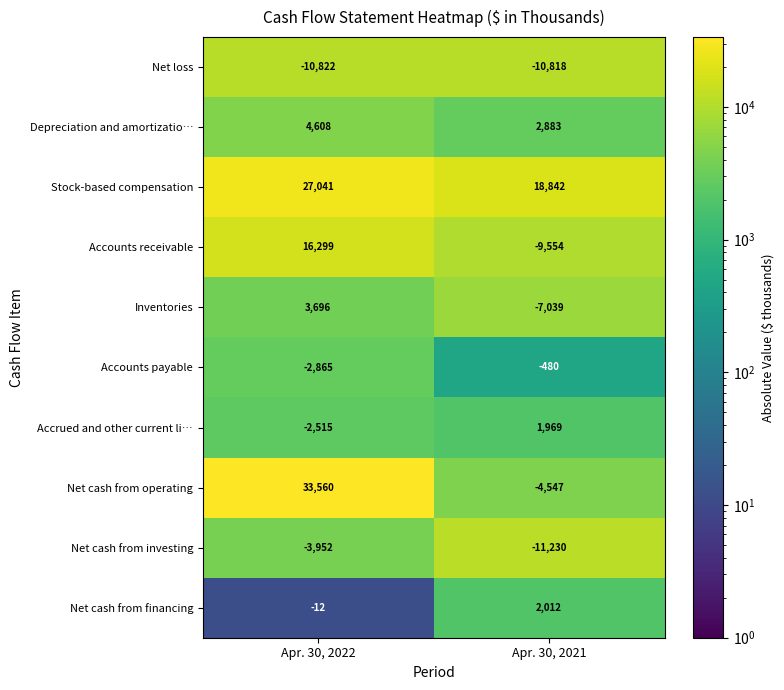

Between Apr. 30, 2022 and Apr. 30, 2021, which series saw the biggest shift?

Net cash from operating